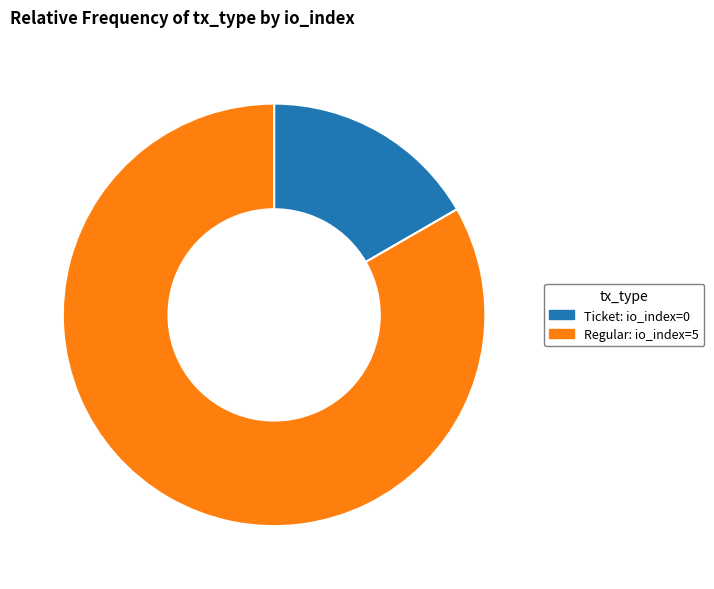

Do Ticket: io_index=0 and Regular: io_index=5 together represent more than half of the pie?

Yes